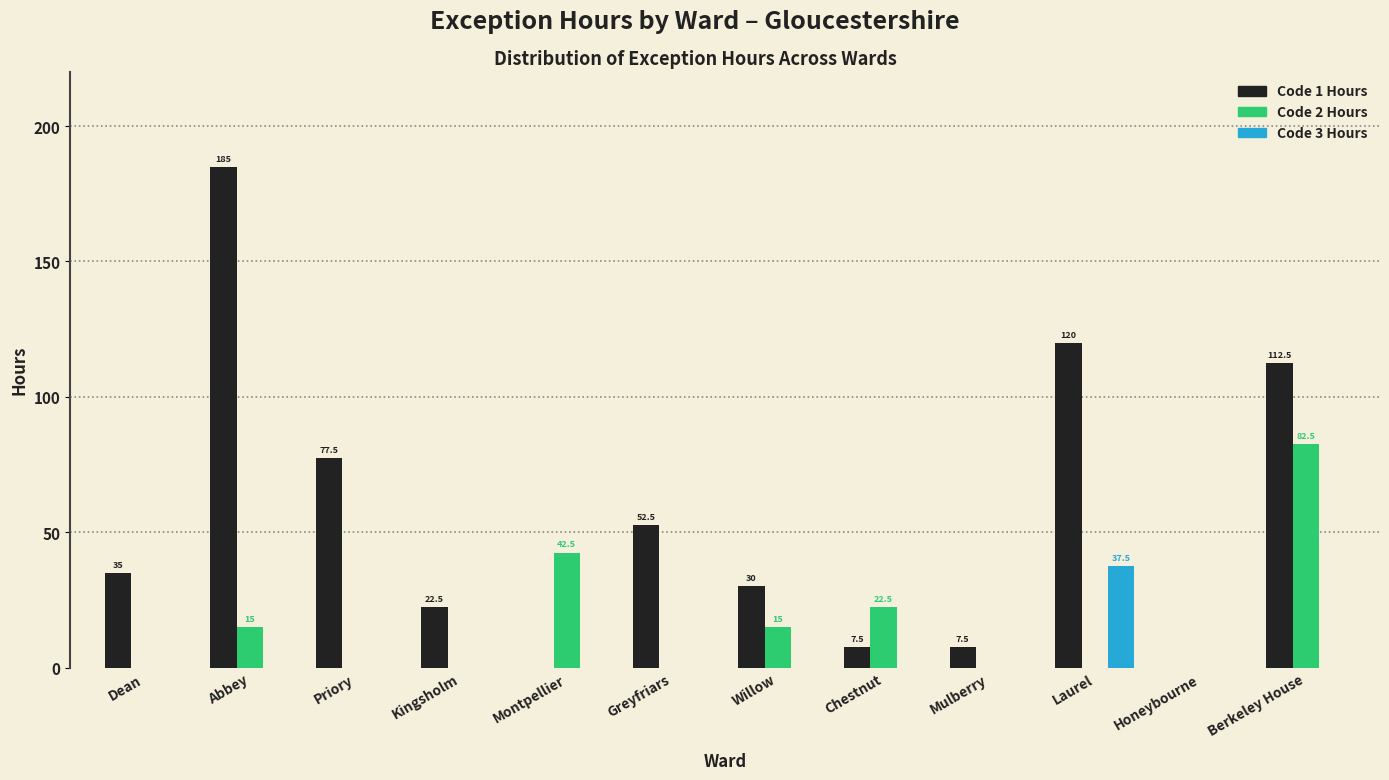

What is the sum of all Code 3 Hours values?

37.5